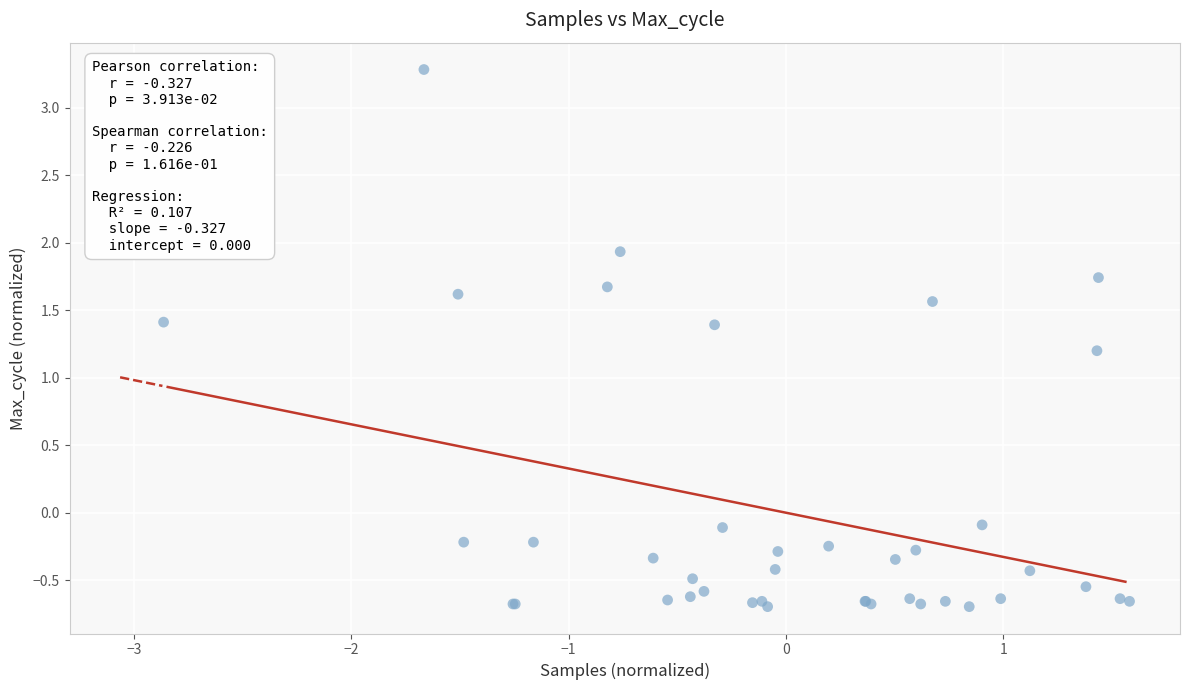

What Y value in the scatter plot is closest to 1?

1.2